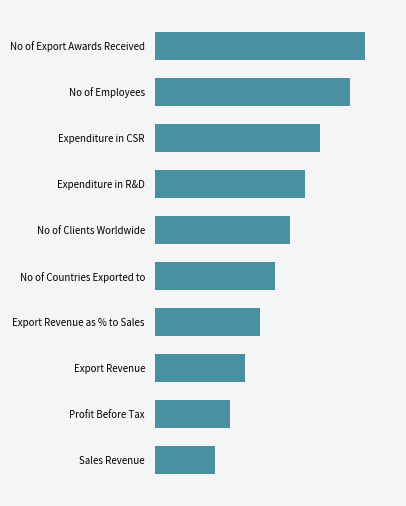

Rank the categories by value from highest to lowest.

No of Export Awards Received, No of Employees, Expenditure in CSR, Expenditure in R&D, No of Clients Worldwide, No of Countries Exported to, Export Revenue as % to Sales, Export Revenue, Profit Before Tax, Sales Revenue